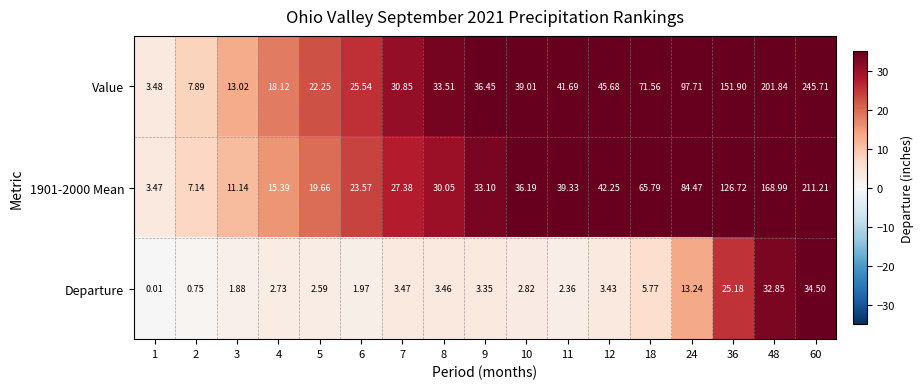

Which series has the largest range (max minus min)?

Value